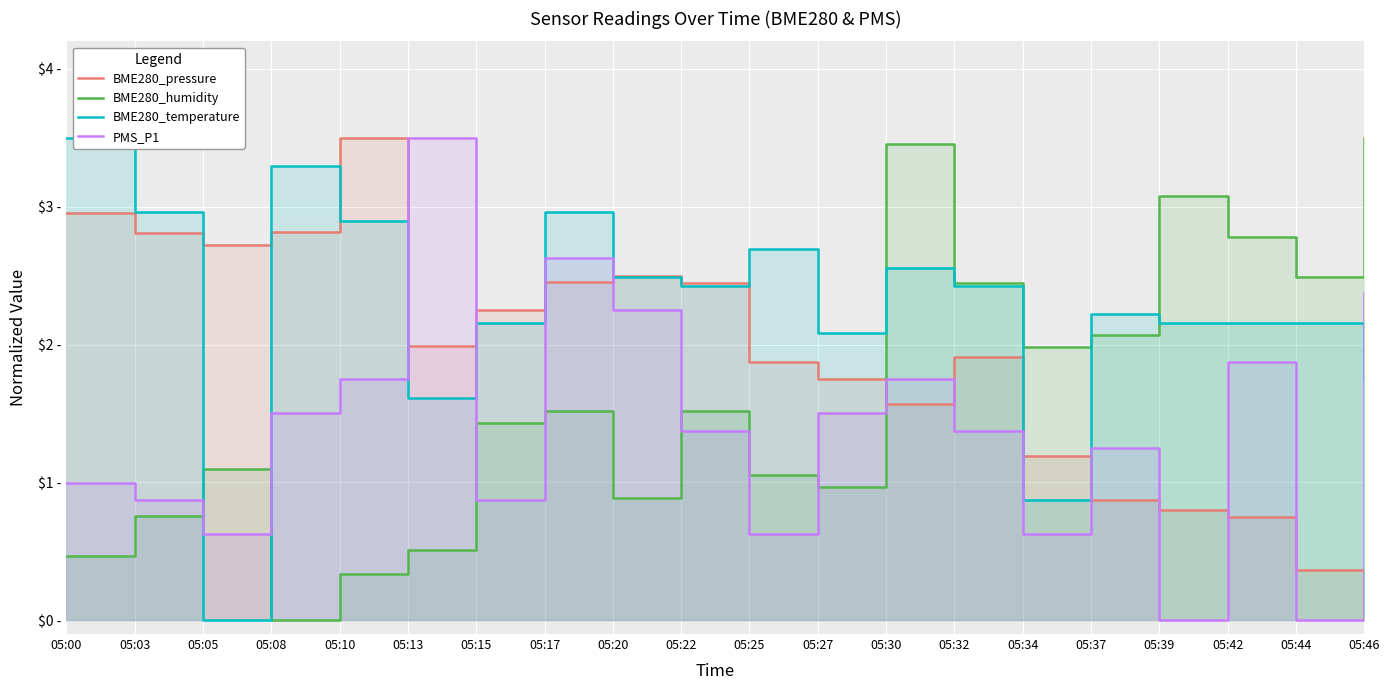

Which series has the largest range (max minus min)?

BME280_pressure